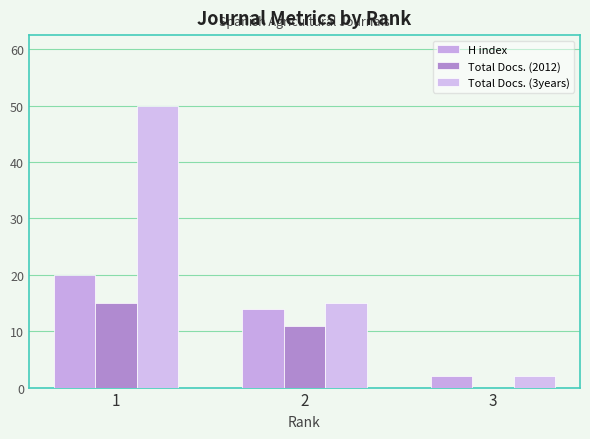

Are the bars horizontal?

No